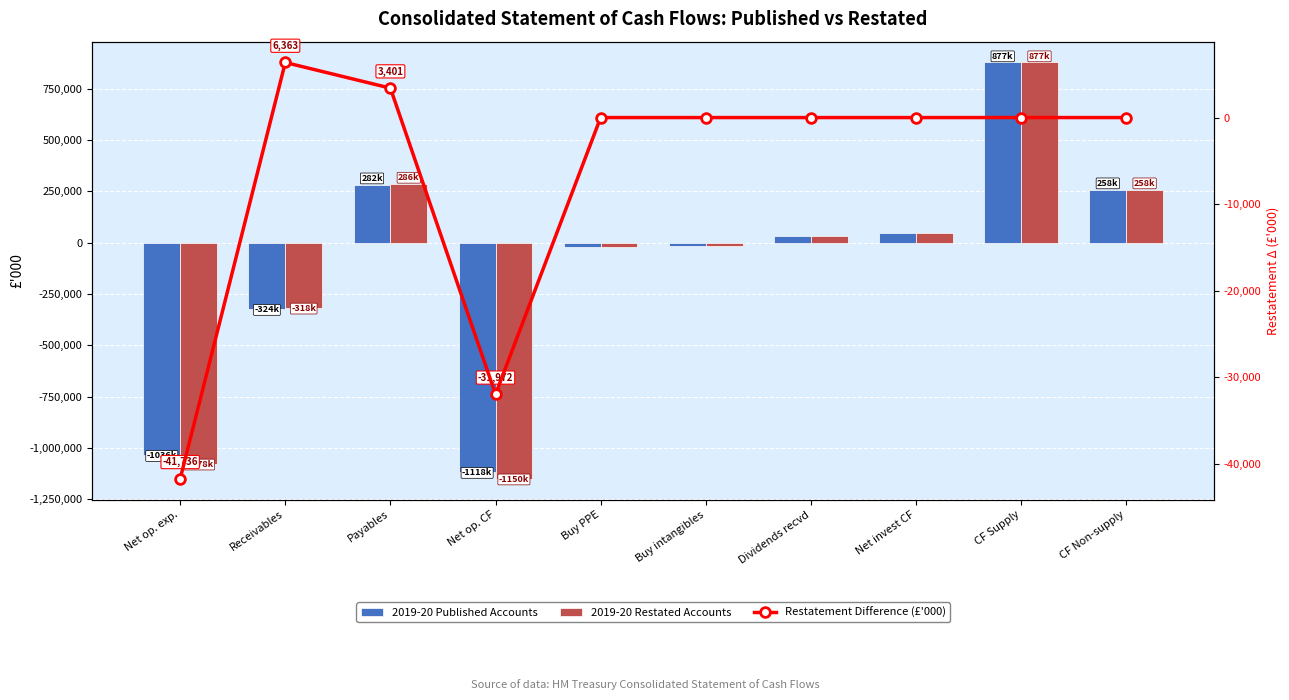

Reading left to right, list all the values displayed in this chart.

2019-20 Published Accounts: -1036271	-324626	282877	-1118618	-22405	-16460	31899	46609	877652	258772
2019-20 Restated Accounts: -1078007	-318263	286278	-1150590	-22405	-16460	31899	46609	877652	258772
Restatement Difference (£'000): -41736	6363	3401	-31972	0	0	0	0	0	0